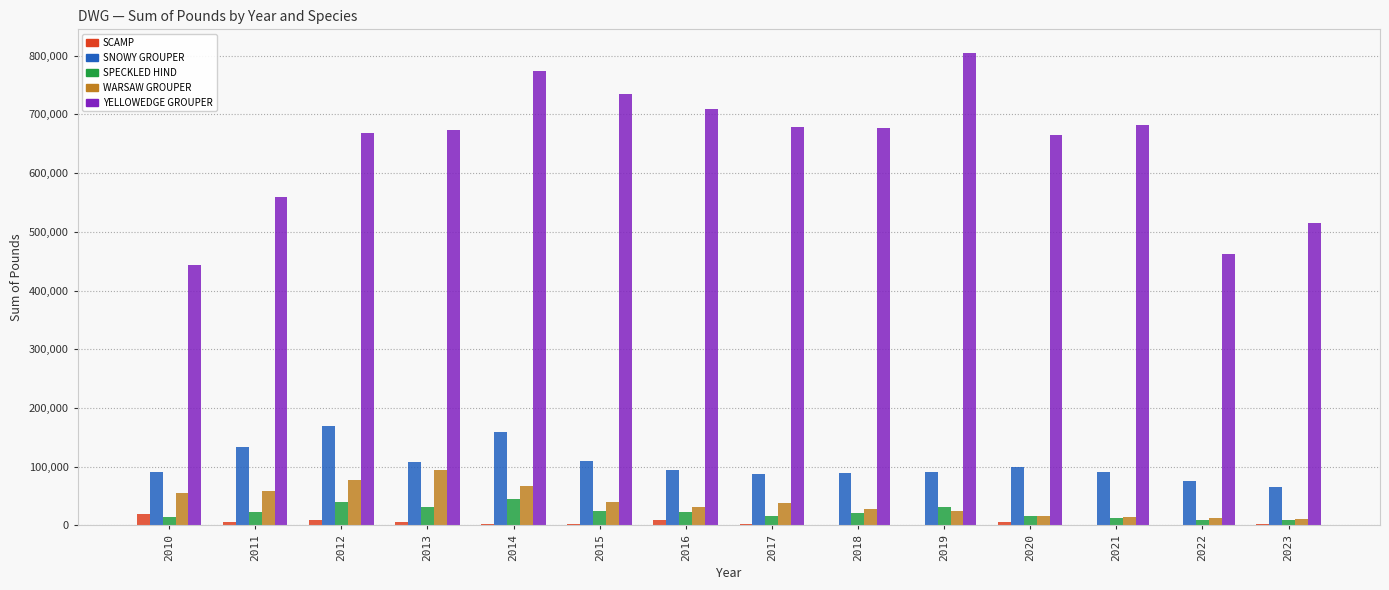

What is the maximum value shown in the chart?

804558